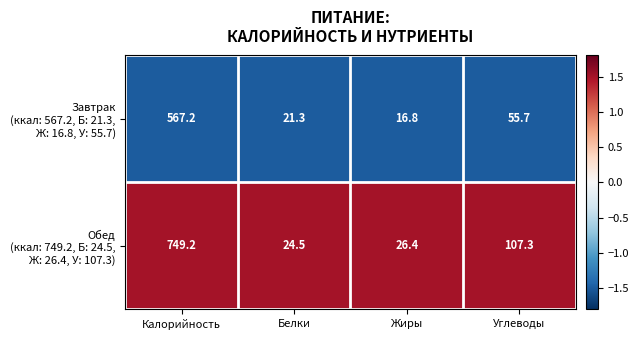

What is the spread (max minus min) of values at Белки?

3.2